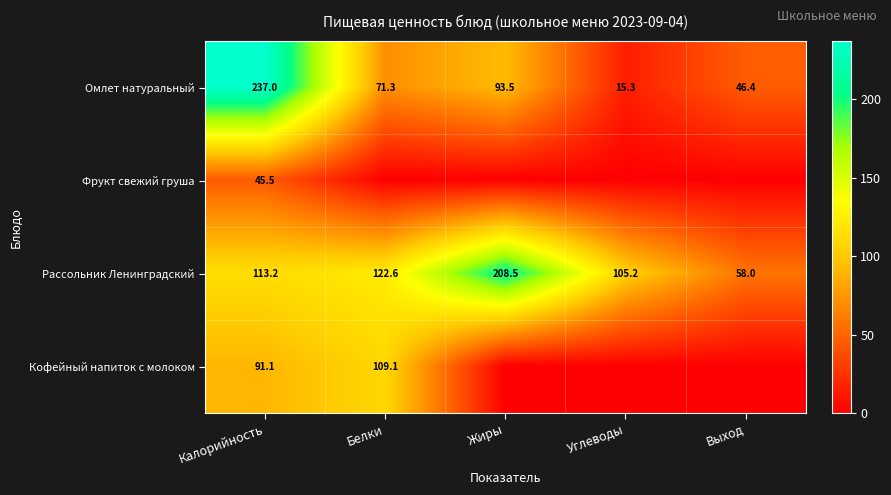

List the labels in order of Рассольник Ленинградский value, largest first.

Жиры, Белки, Калорийность, Углеводы, Выход